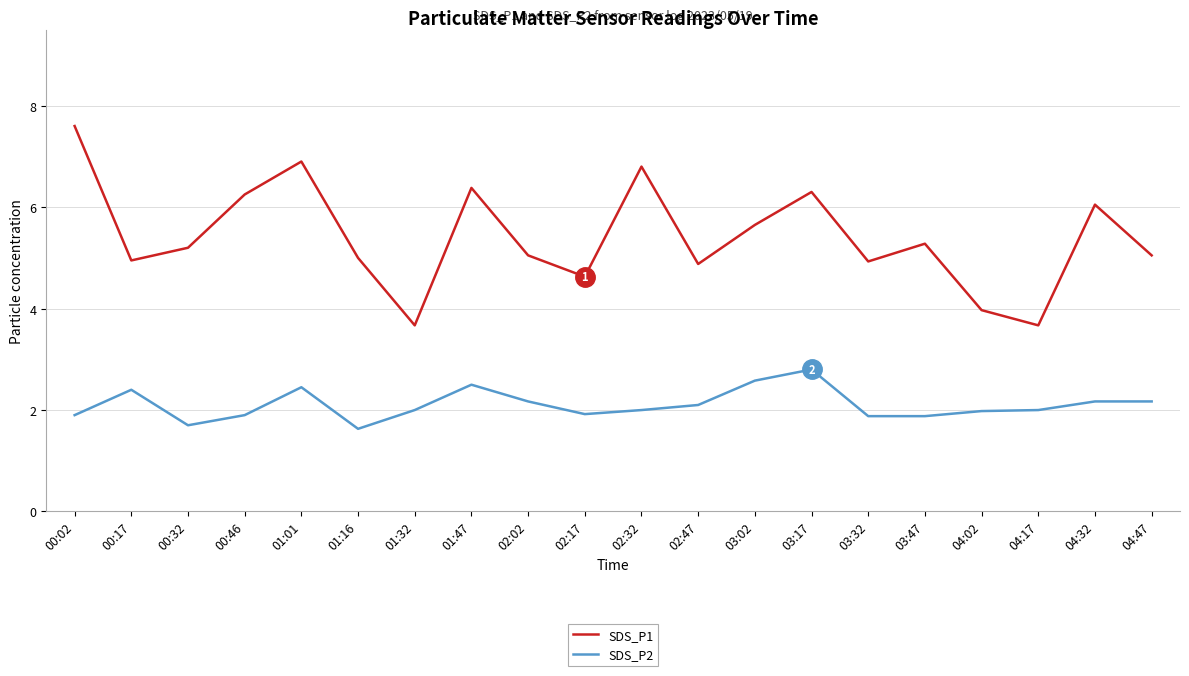

What is the lowest value of the SDS_P1 series?

3.7